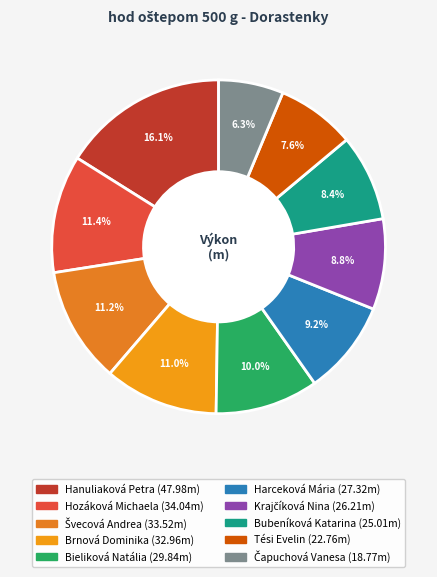

To the nearest percent, what is the difference between the Hanuliaková Petra and Hozáková Michaela slice percentages?

5%